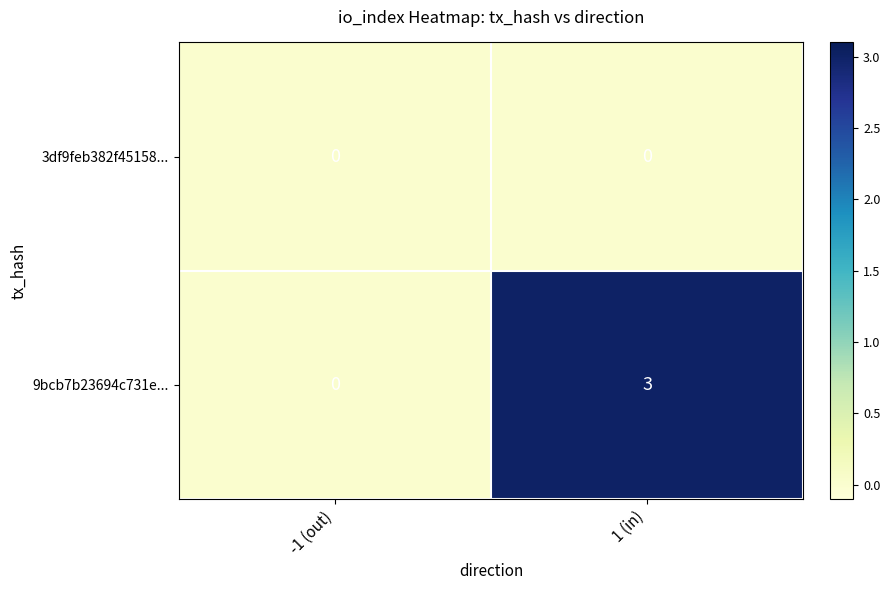

How many categories are shown in the chart?

2